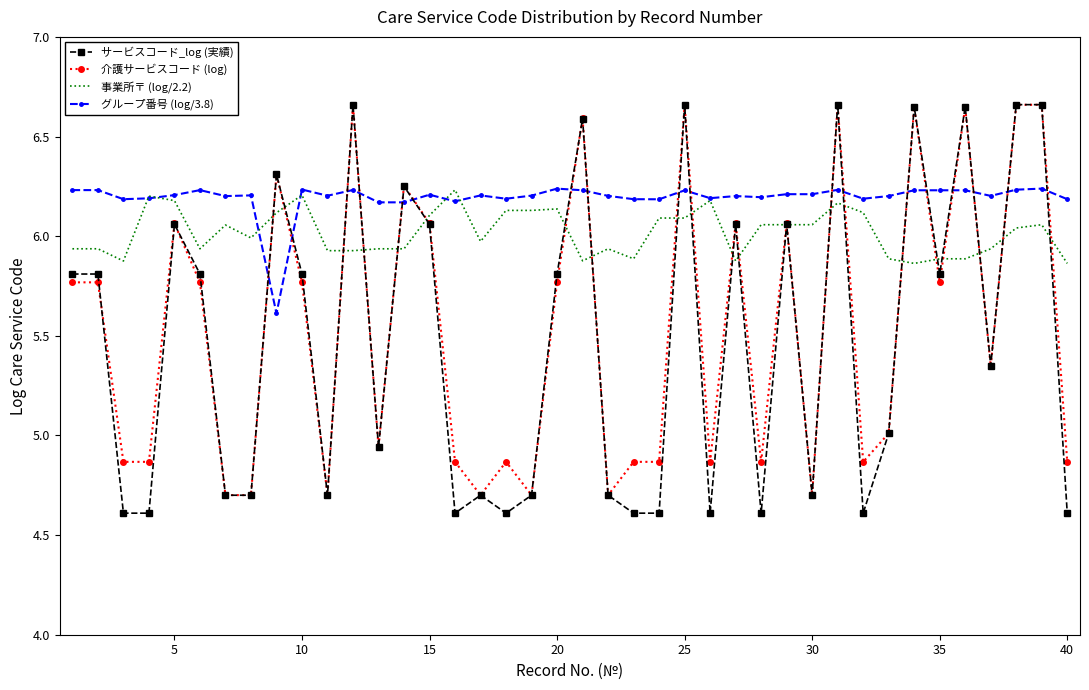

After their last crossing, which series has the higher values: グループ番号 (log/3.8) or 介護サービスコード (log)?

グループ番号 (log/3.8)